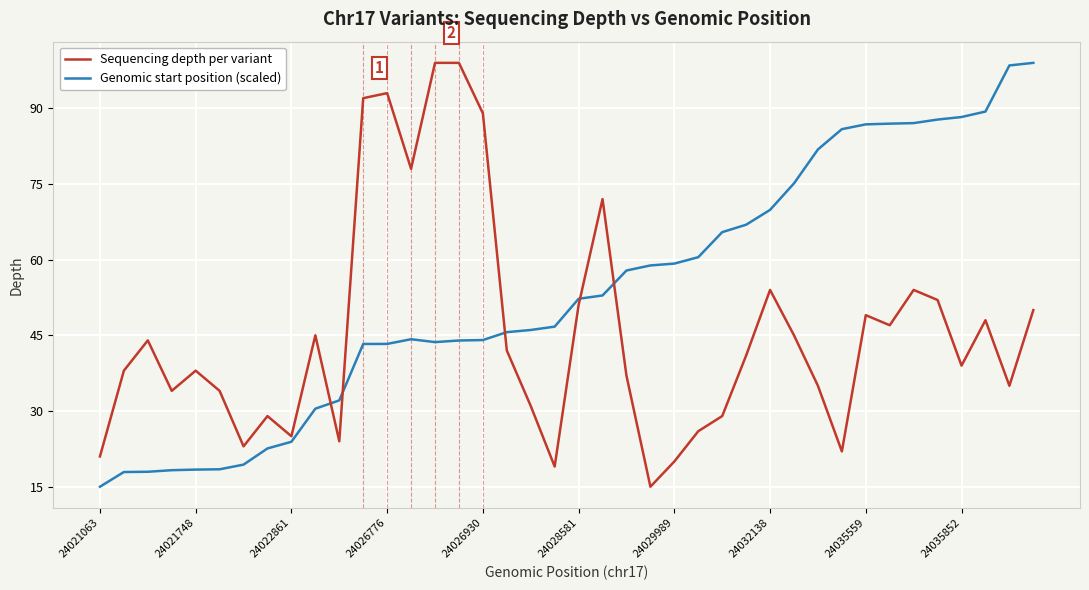

What is the minimum value shown in the chart?

15.0